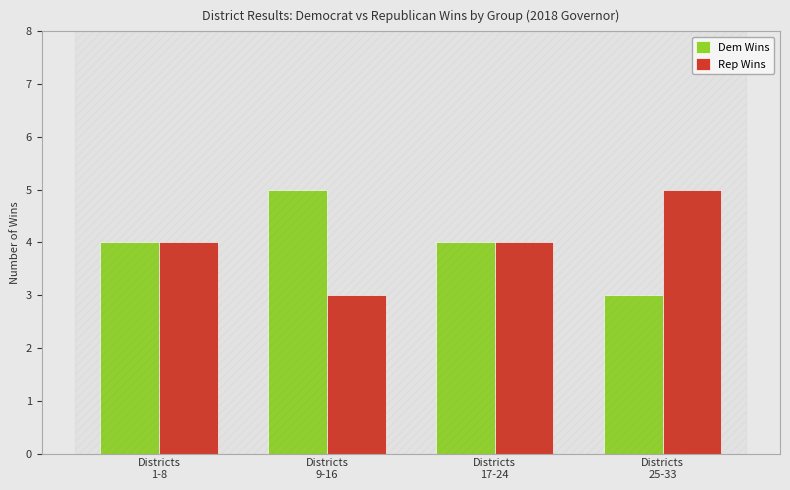

Is it true that Rep Wins equals 2 at Districts
25-33?

False